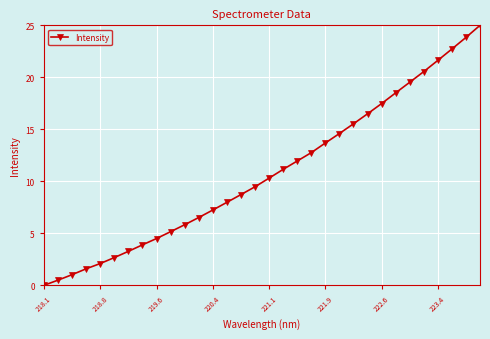

What is the greatest value displayed?

25.0